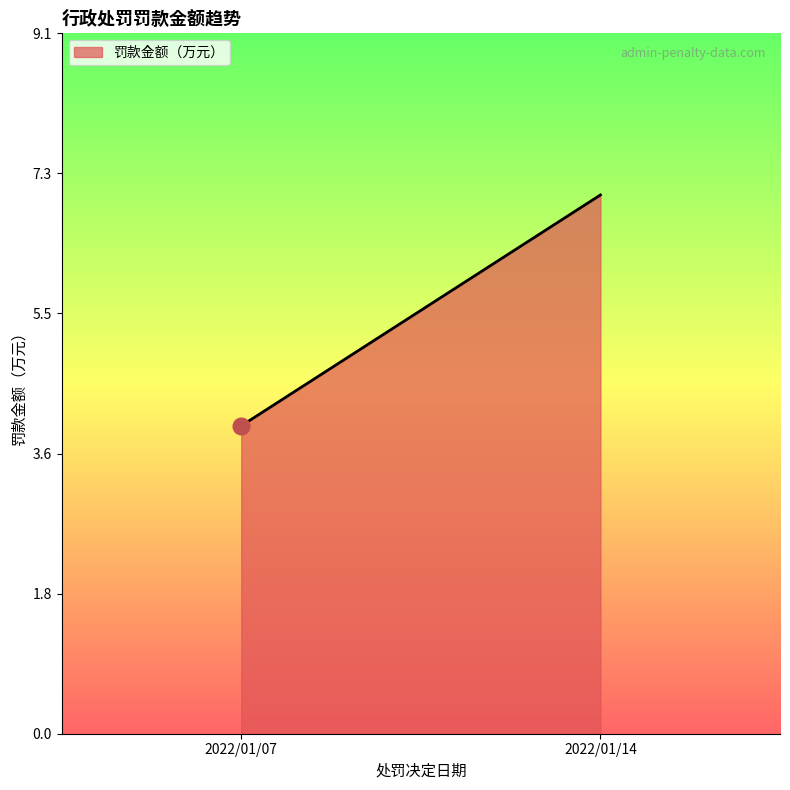

What is the difference between the values at 2022/01/07 and 2022/01/14?

3